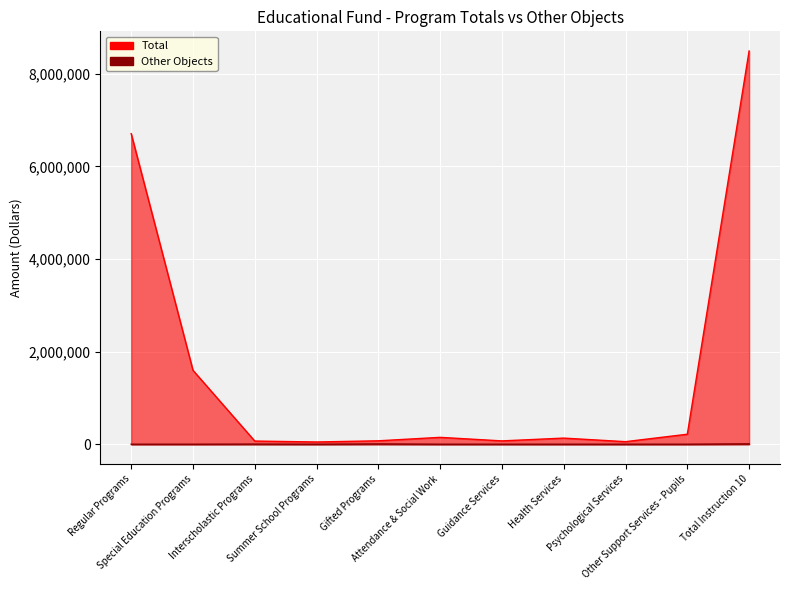

The Other Objects series shows 0 at Special Education Programs. True or false?

True